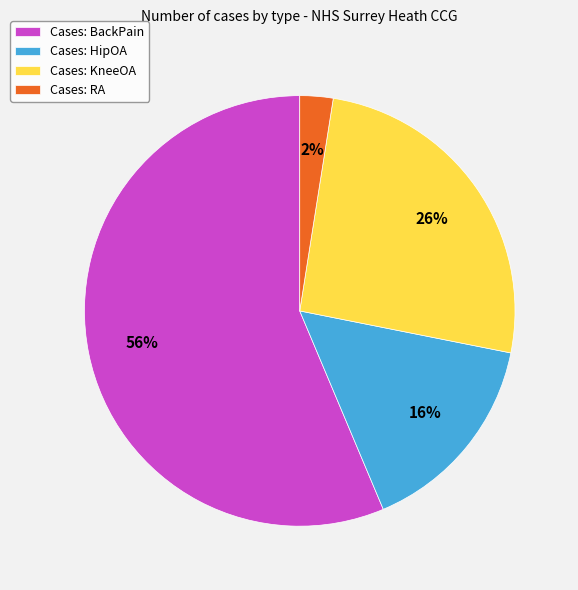

Is the sum of Cases: RA and Cases: BackPain greater than half?

Yes